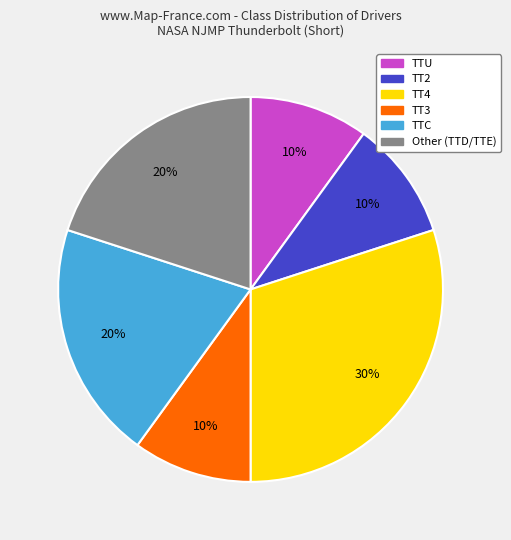

Is there any slice that represents more than half of the pie?

No